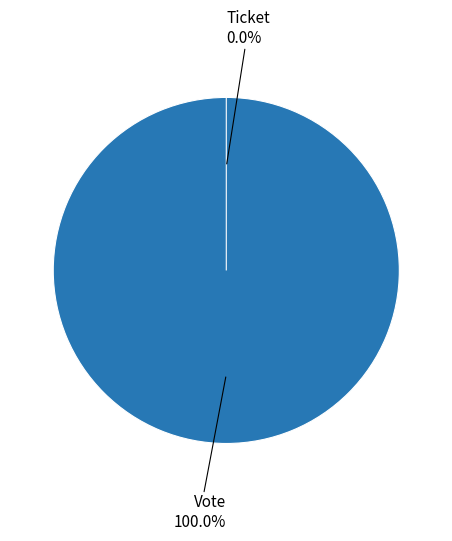

Between Vote and Ticket, which is larger?

Vote